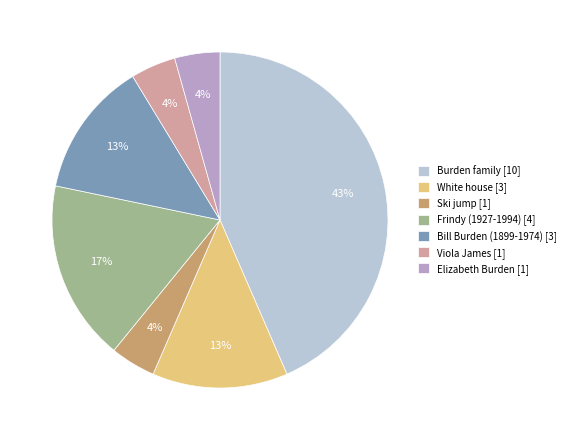

Which slice is the largest?

Burden family [10]